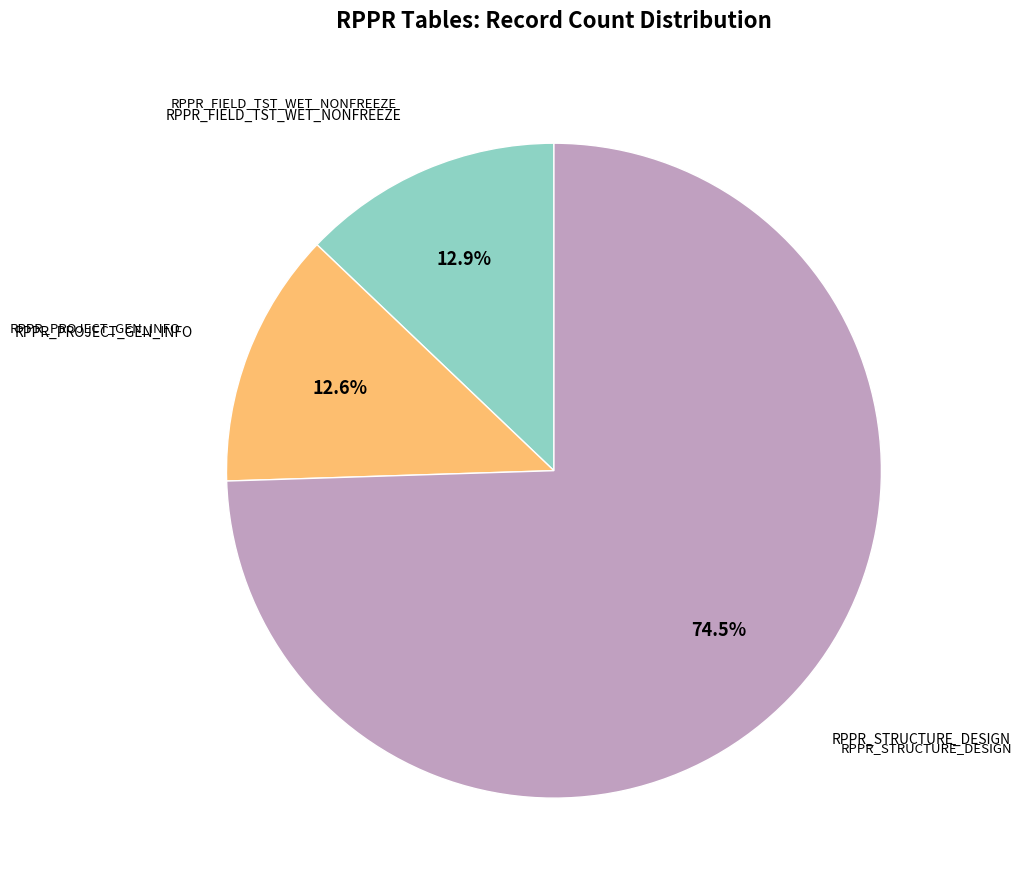

Is there any slice that represents more than half of the pie?

Yes